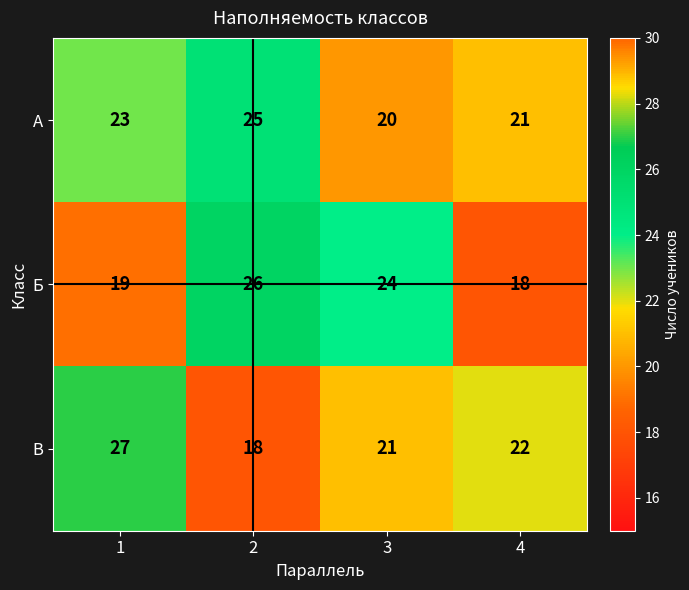

Between 3 and 4, which series saw the biggest shift?

Б